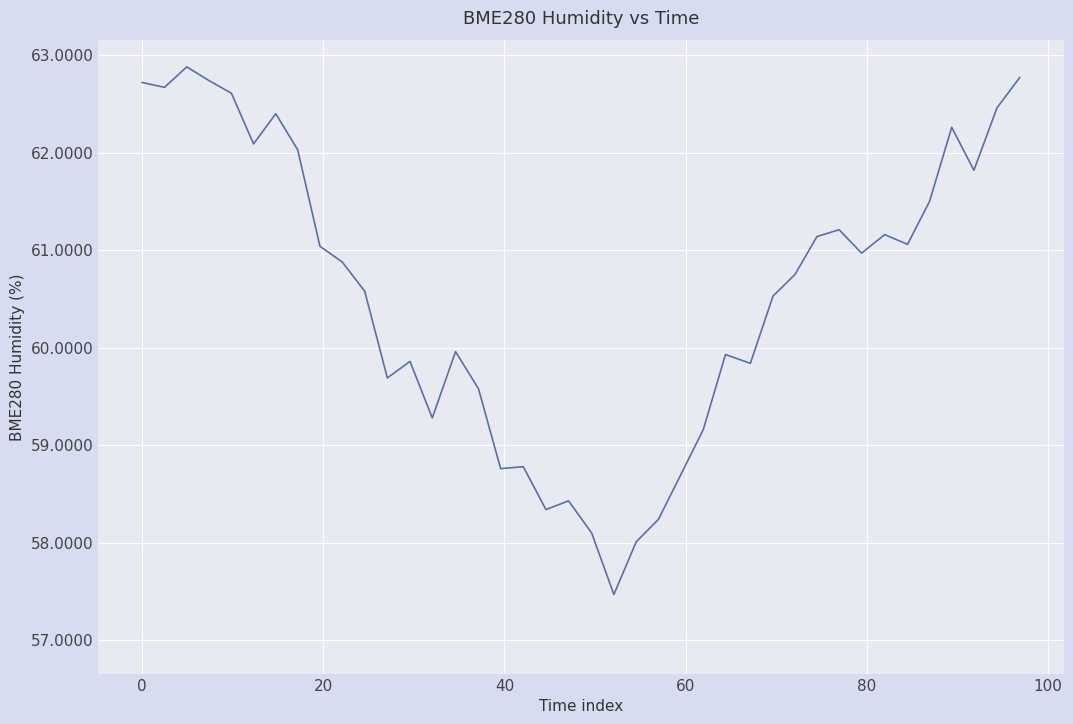

What is the smallest value displayed?

57.5